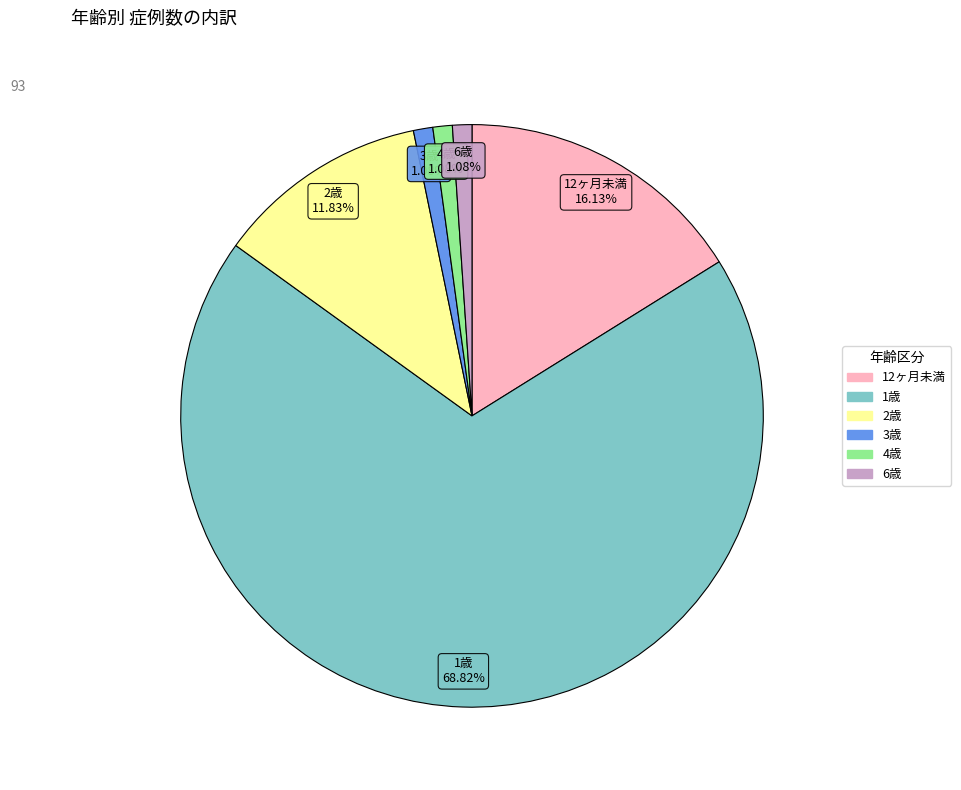

Is there any slice that represents more than half of the pie?

Yes